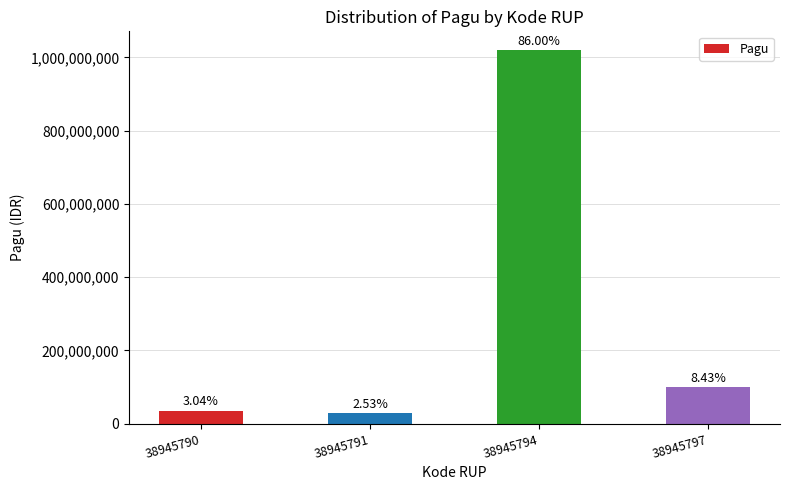

Does the chart contain any negative values?

No